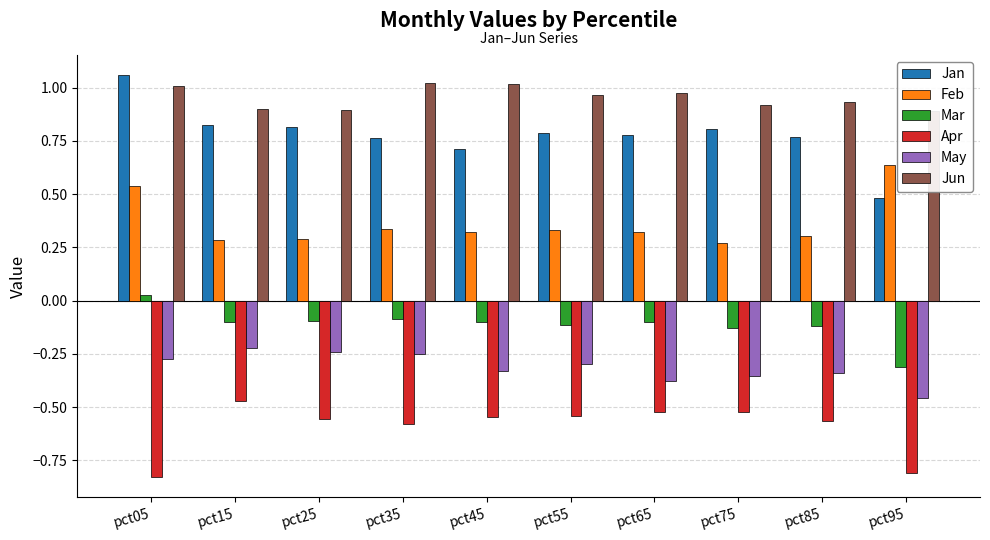

What is the value of the Jan bar at the 3rd from the left?

0.8